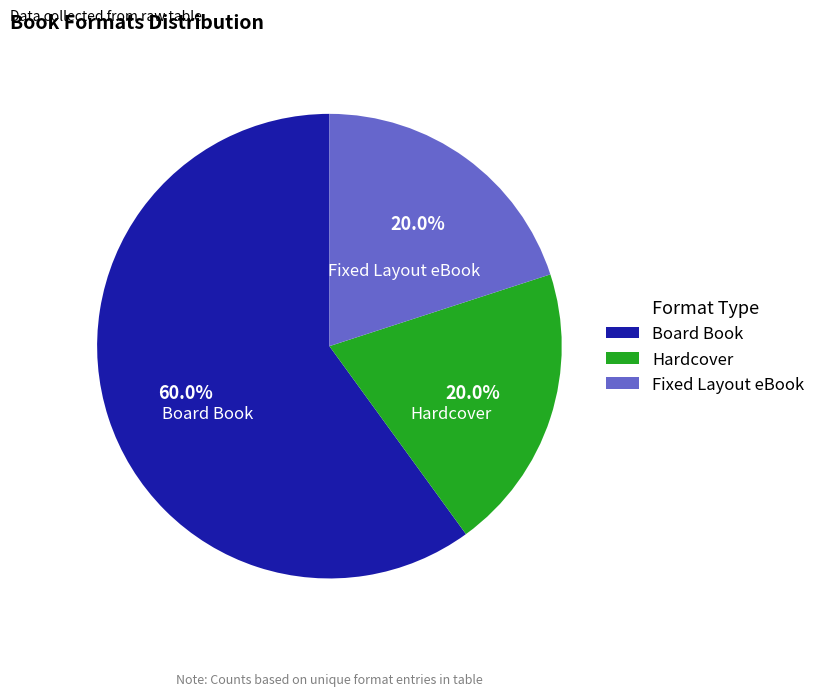

Count the number of slices in the pie.

3